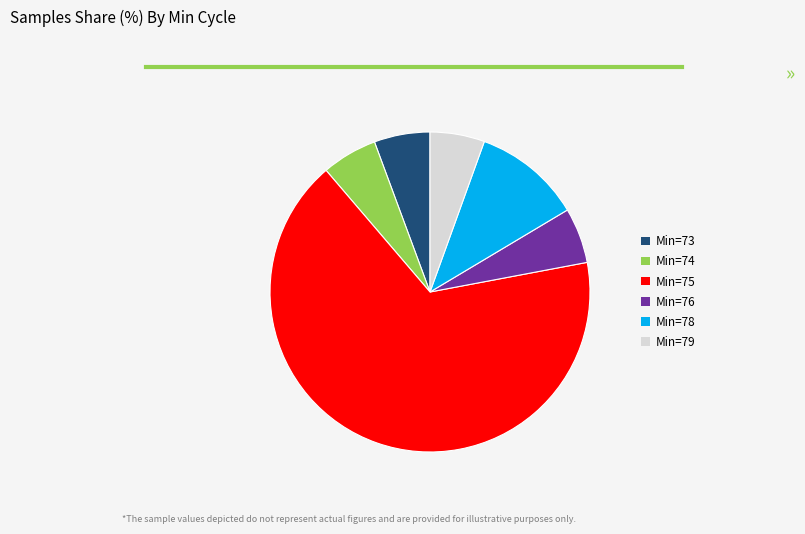

Which has a higher value, Min=75 or Min=74?

Min=75